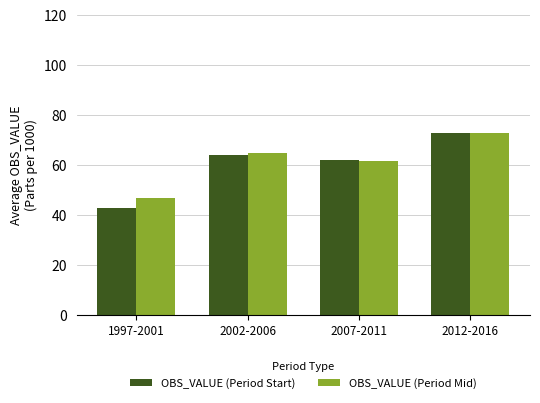

What is the minimum value for OBS_VALUE (Period Start)?

42.8